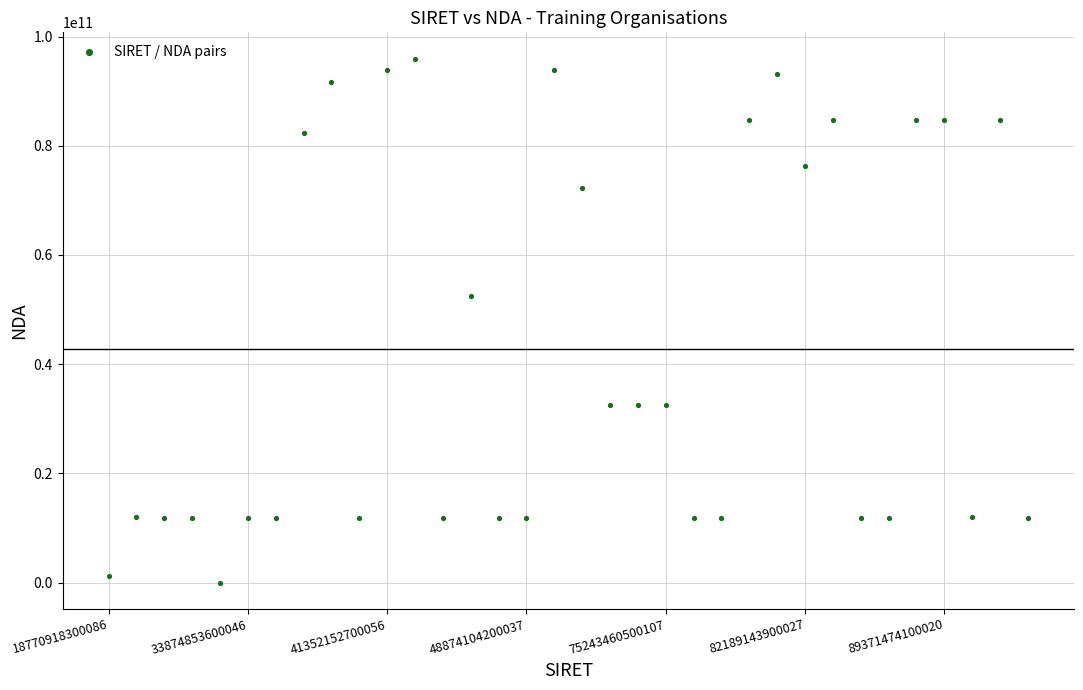

What is the range of Y values (max minus min)?

95970197597